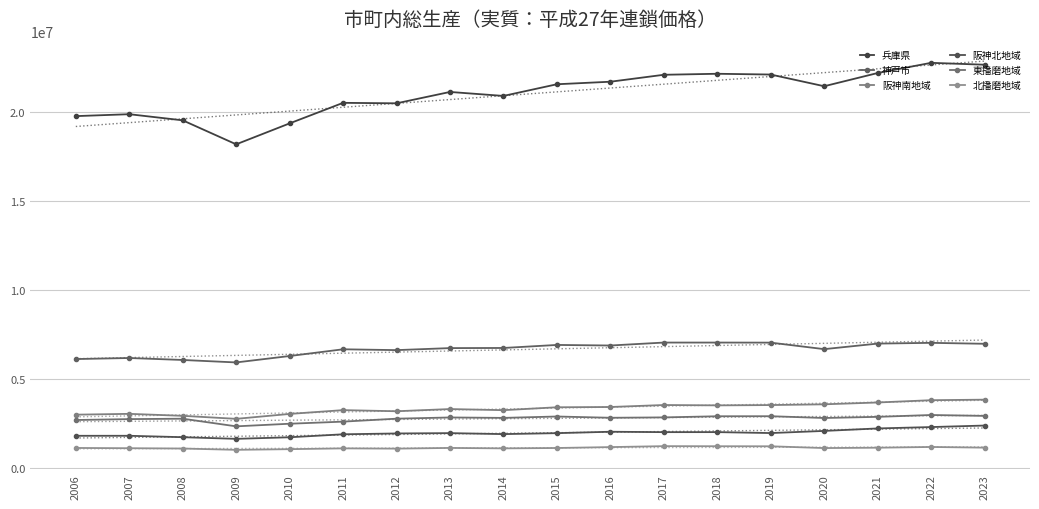

What is the difference between the maximum and minimum values in the 阪神北地域 series?

746689